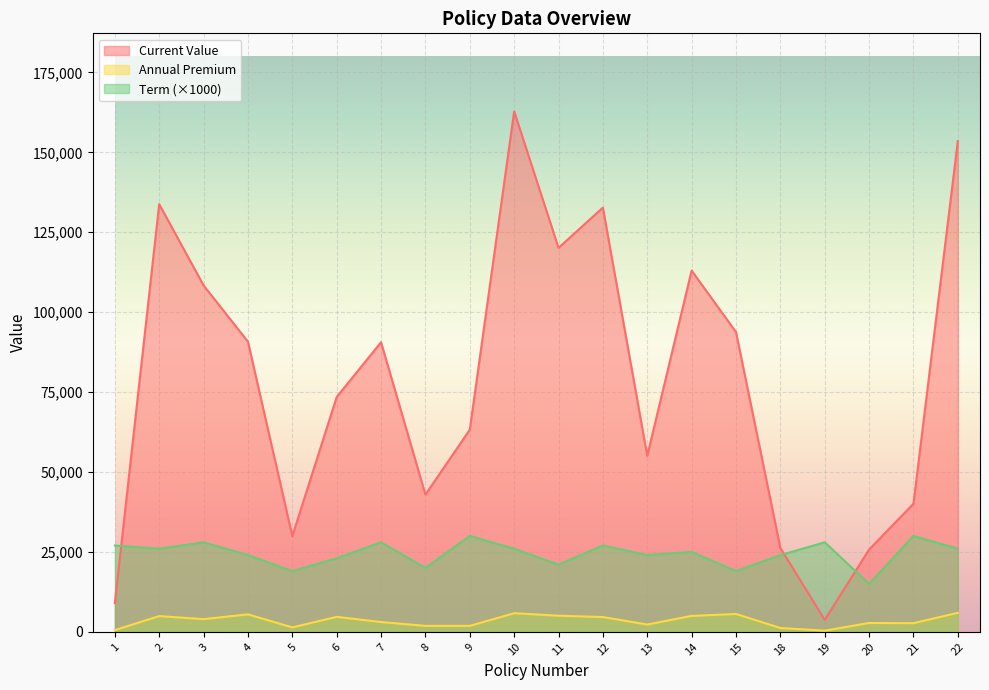

Which category has the lowest value across all series?

19